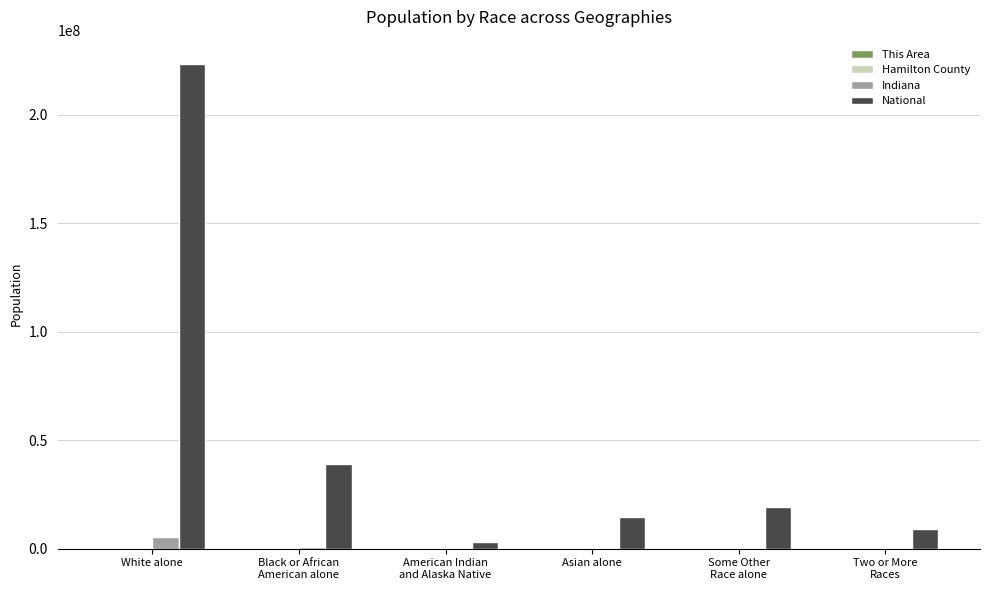

What is the spread (max minus min) of values at White alone?

223543032